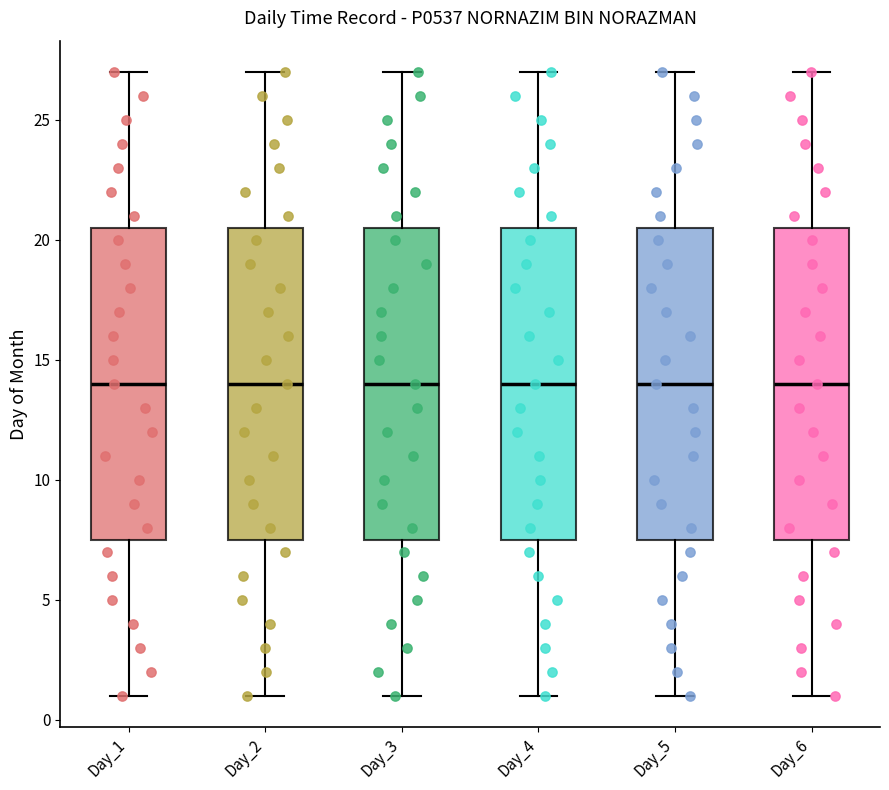

Reading left to right, transcribe this box plot: for each box, give where its median line is, the range the box spans, and where its two whiskers end, as read against the y-axis. The values are not printed on the chart, so give them approximately, as read against the axis.

Day_1: median 14.0, box 7.5 to 20.5, whiskers 1.0 to 27.0
Day_2: median 14.0, box 7.5 to 20.5, whiskers 1.0 to 27.0
Day_3: median 14.0, box 7.5 to 20.5, whiskers 1.0 to 27.0
Day_4: median 14.0, box 7.5 to 20.5, whiskers 1.0 to 27.0
Day_5: median 14.0, box 7.5 to 20.5, whiskers 1.0 to 27.0
Day_6: median 14.0, box 7.5 to 20.5, whiskers 1.0 to 27.0